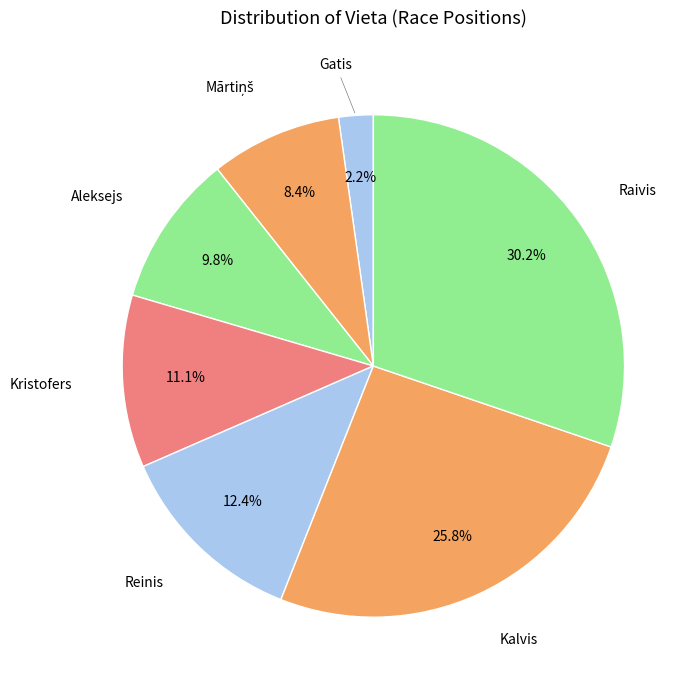

How many slices are in this pie chart?

7